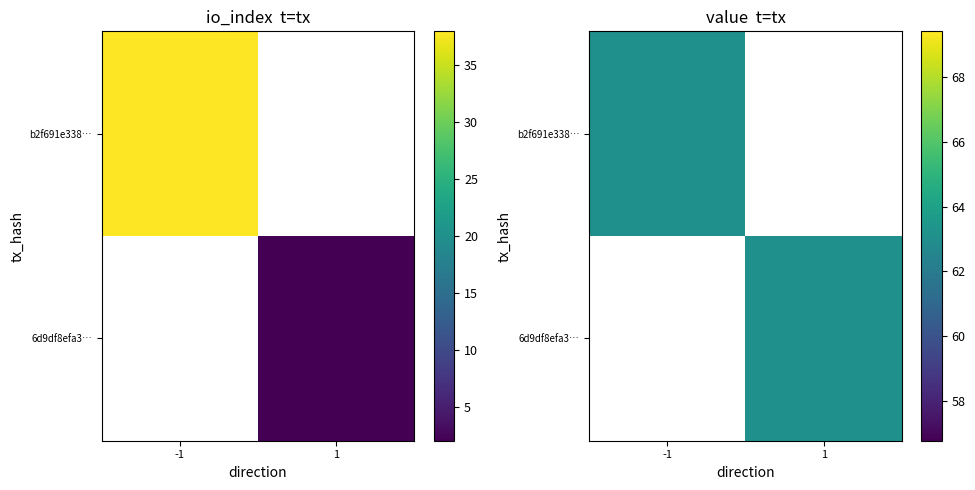

Which series has the largest total across all categories?

b2f691e338…